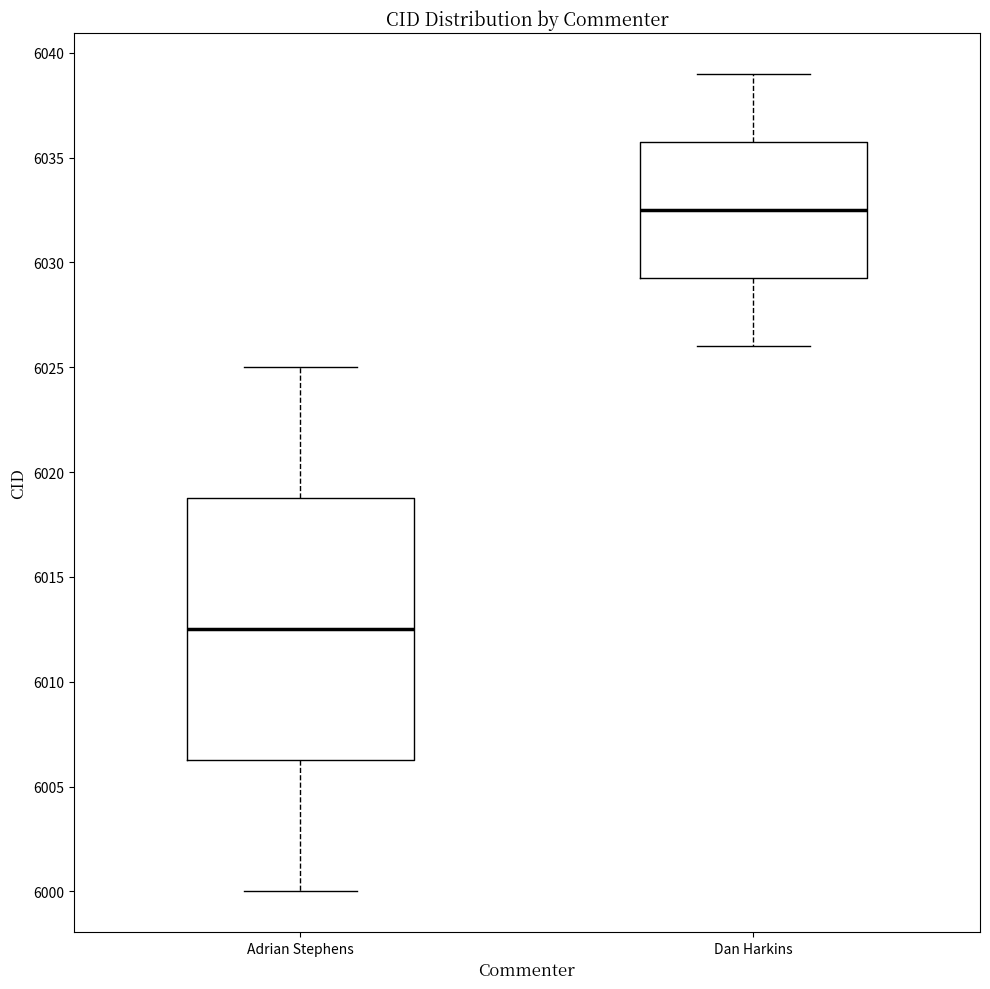

Comparing the boxes themselves (not the whiskers), which one is the tallest?

Adrian Stephens